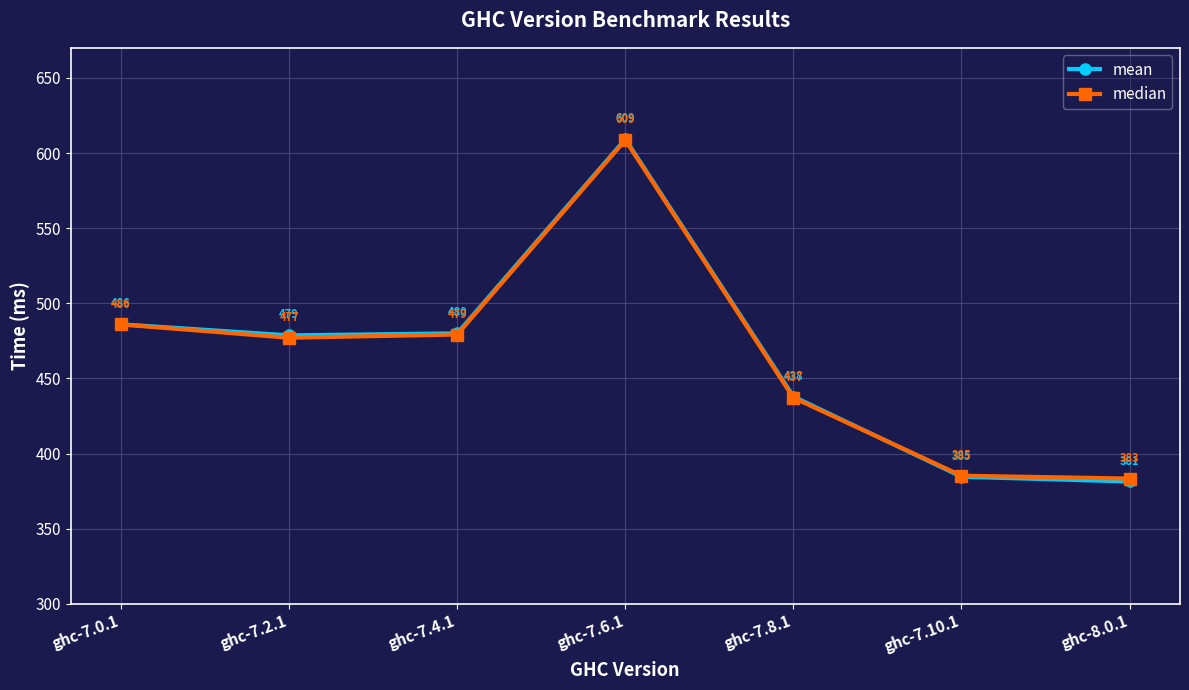

List the series in order of their overall mean, highest first.

mean, median